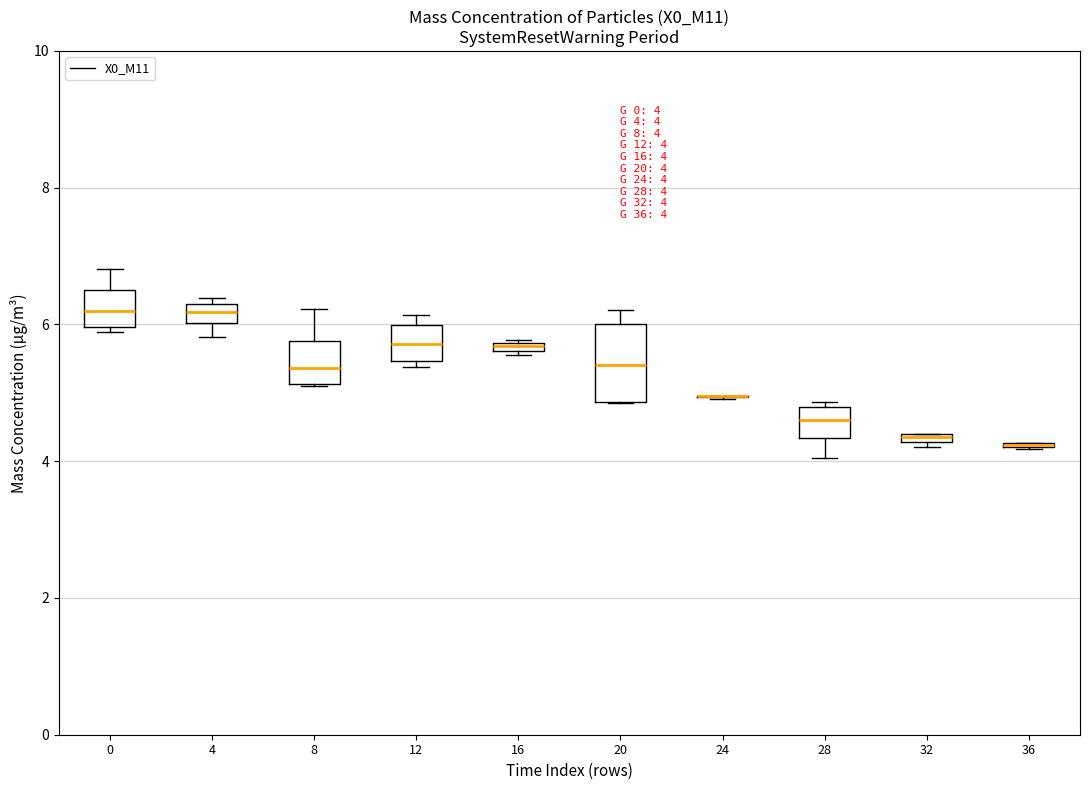

Which box is the tallest, from its lower edge to its upper edge?

20